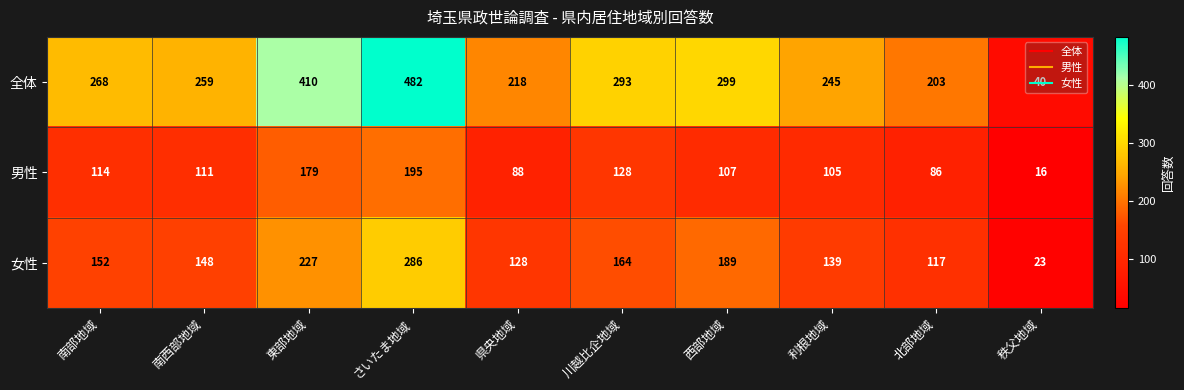

What is the difference between the highest and lowest values at 川越比企地域?

165